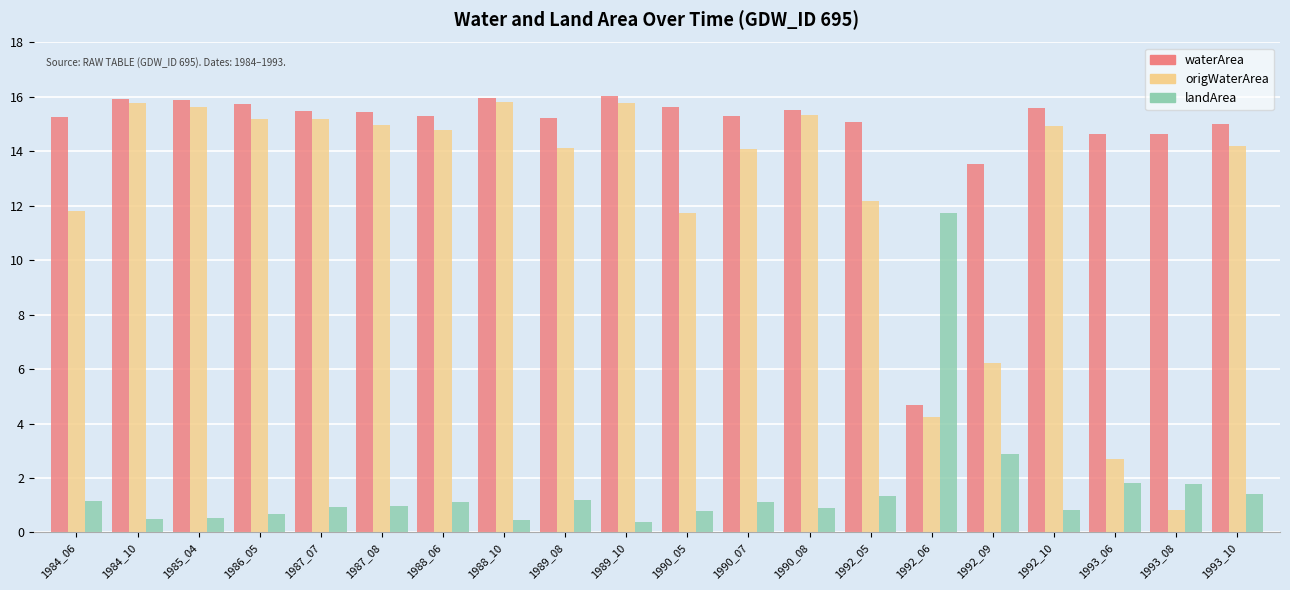

What is the average value of the origWaterArea series?

12.3